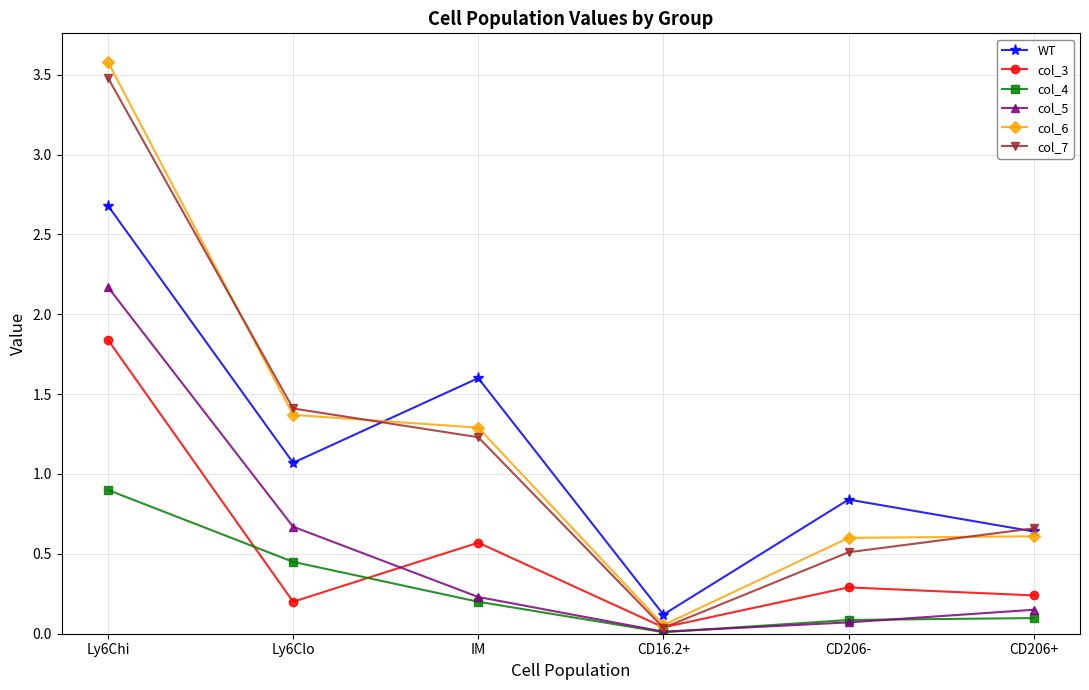

What is the total value across all series at IM?

5.1